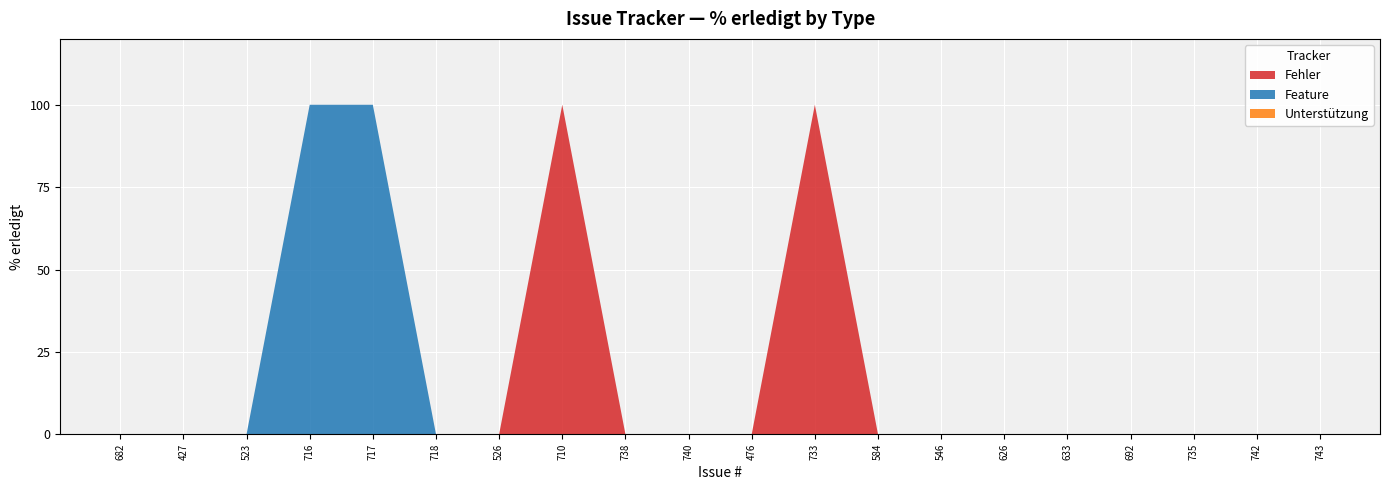

The Fehler series shows 49 at 735. True or false?

False